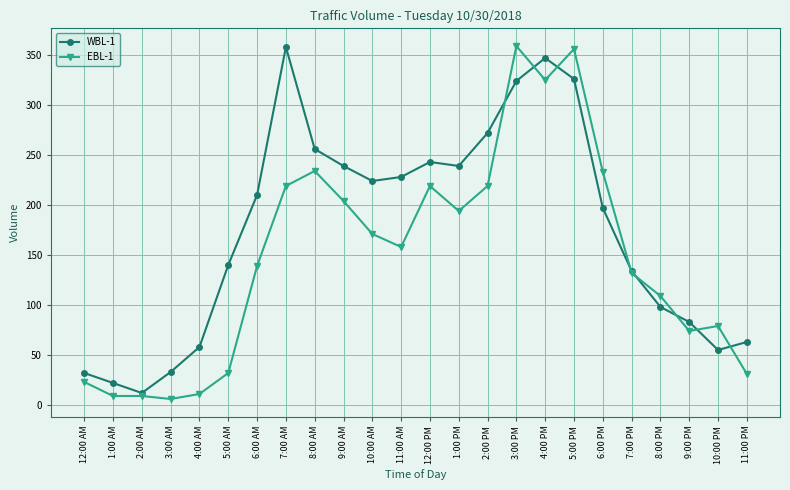

What is the spread (max minus min) of values at 4:00 AM?

47